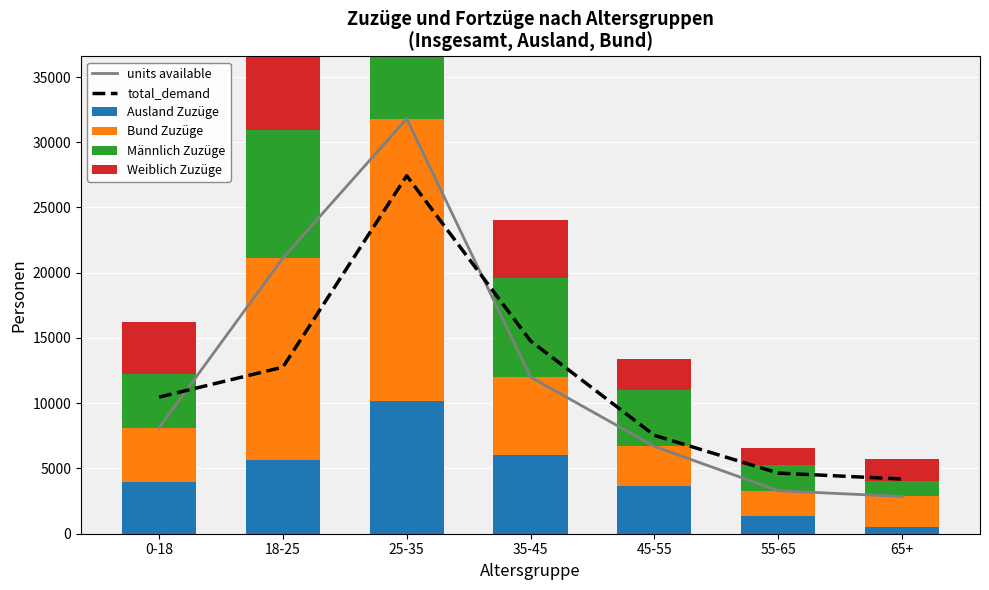

How many distinct data groups are displayed?

6